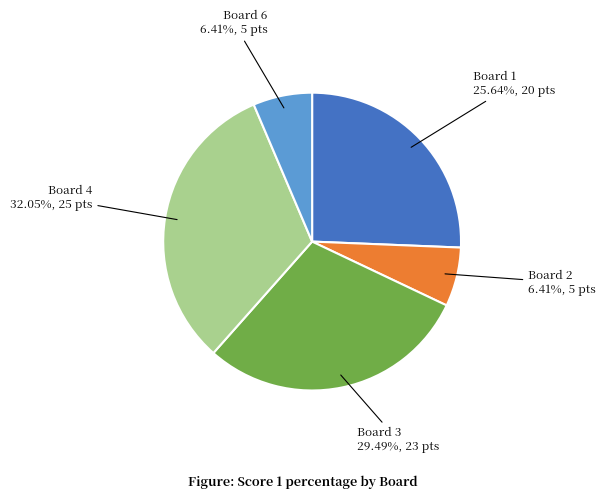

Does any single category account for the majority?

No